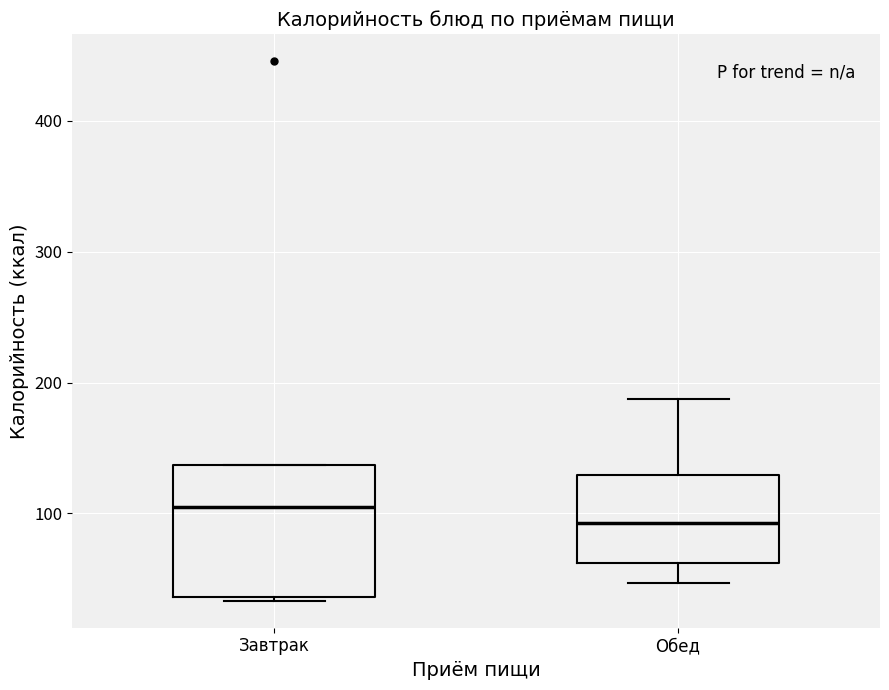

Which box's median line is the lowest?

Обед